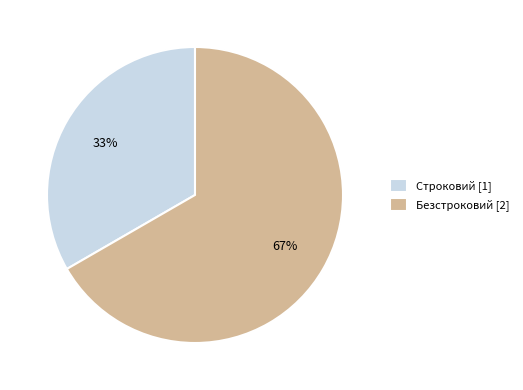

What is the majority slice?

Безстроковий